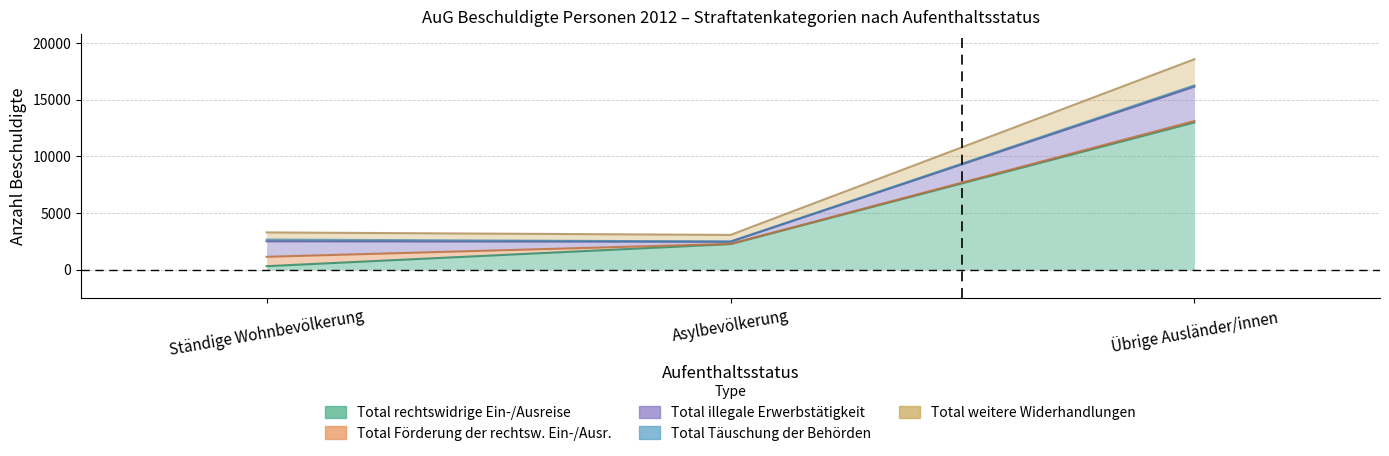

Which series has the largest total across all categories?

Total rechtswidrige Ein-/Ausreise